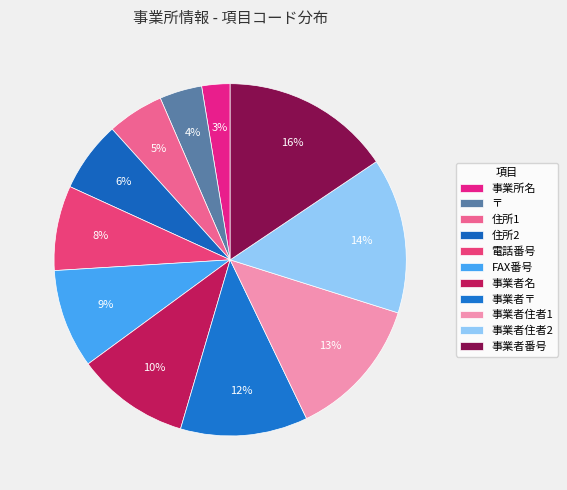

The 事業者住者2 slice represents 14% of the pie. True or false?

True